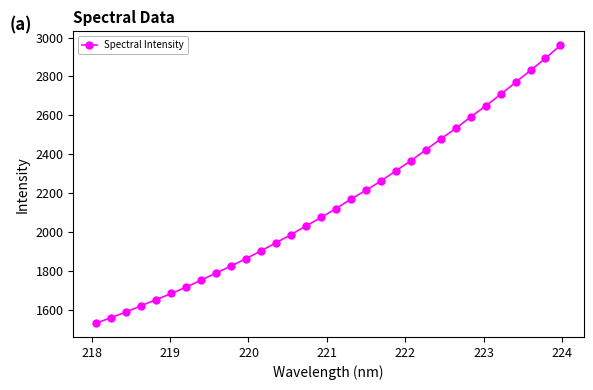

What is the value of the 29th point from the left?

2769.1